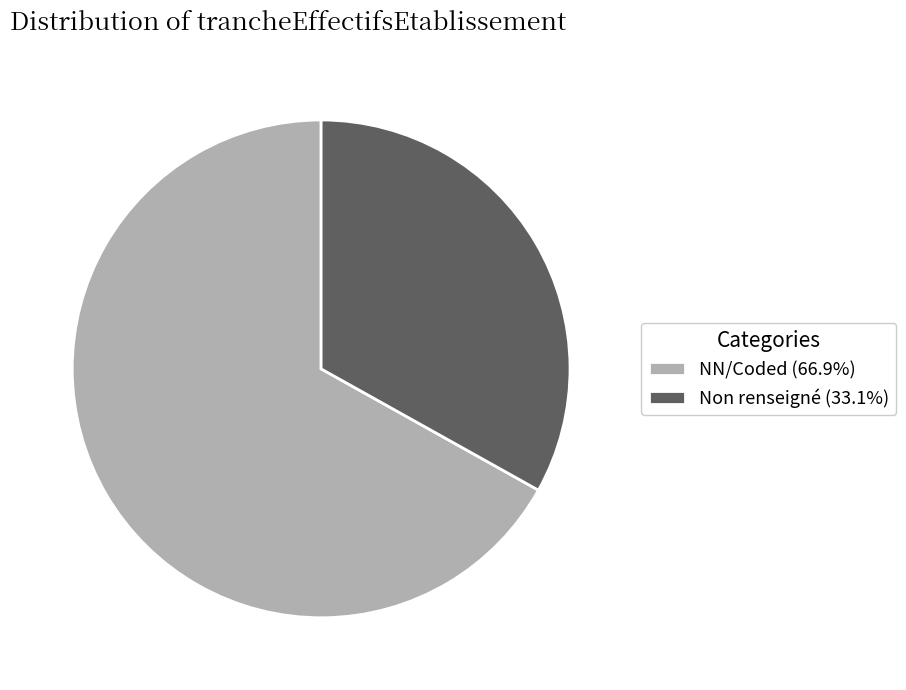

Does any single category account for the majority?

Yes